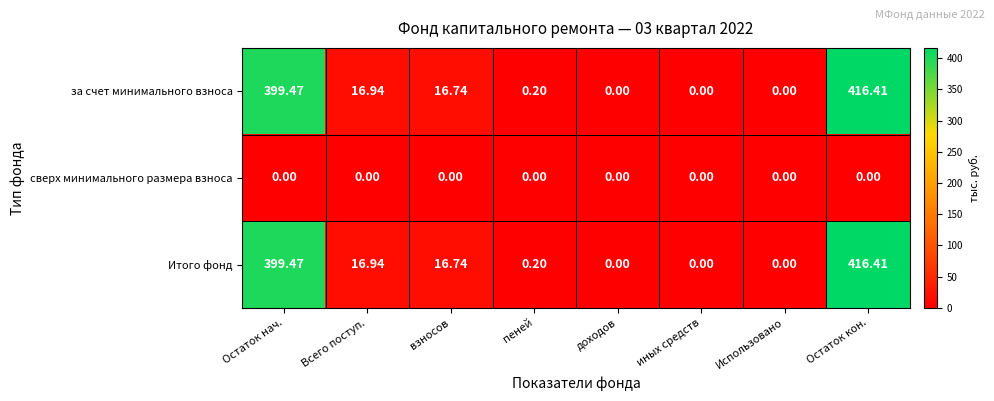

At which label does Итого фонд first exceed 16?

Остаток нач.